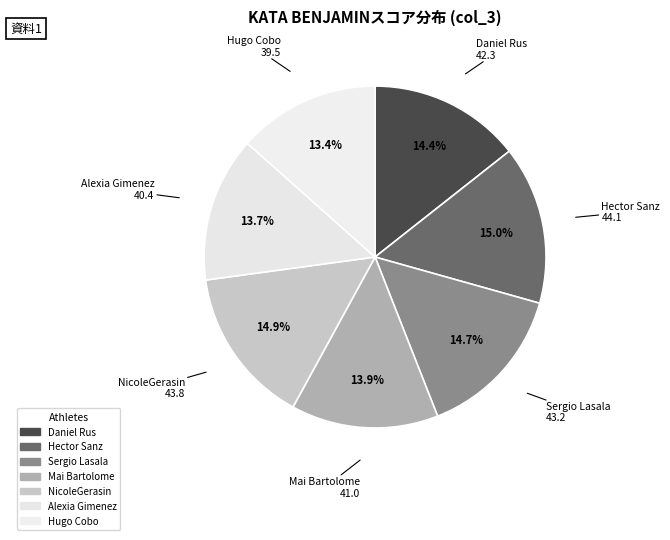

How many slices are in this pie chart?

7